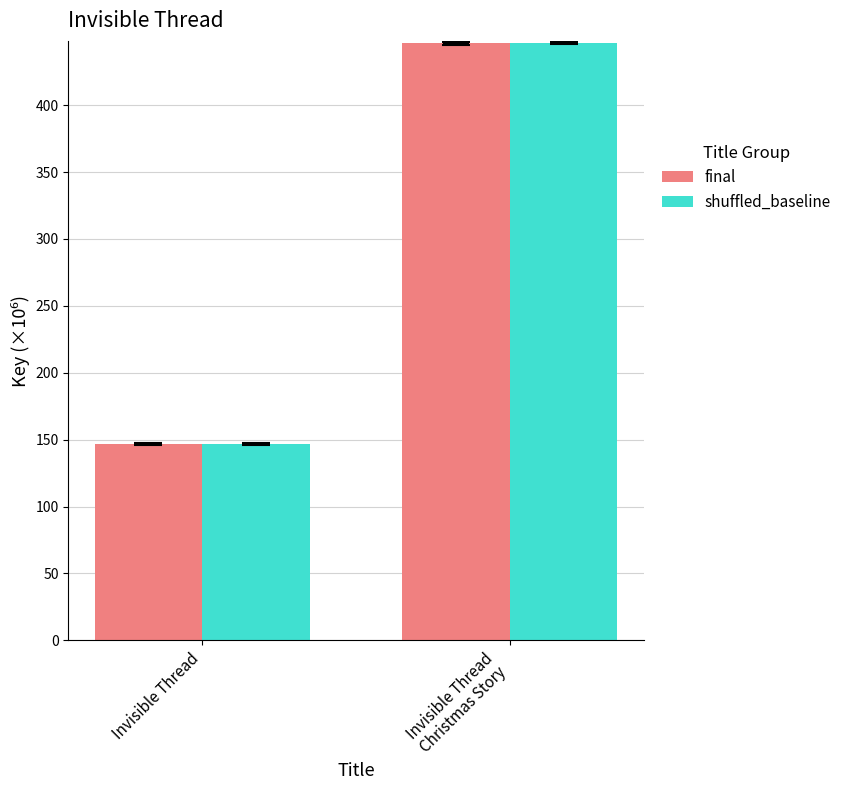

What is the difference between the final values at Invisible Thread and Invisible Thread
Christmas Story?

299.5